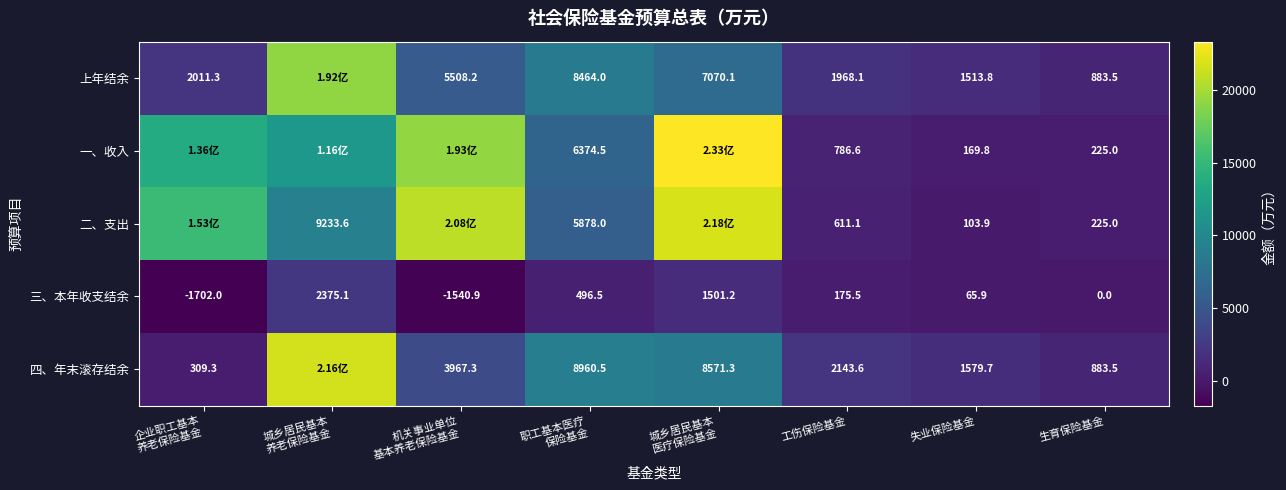

Is the value of 上年结余 at 工伤保险基金 greater than the value of 四、年末滚存结余 at 生育保险基金?

Yes